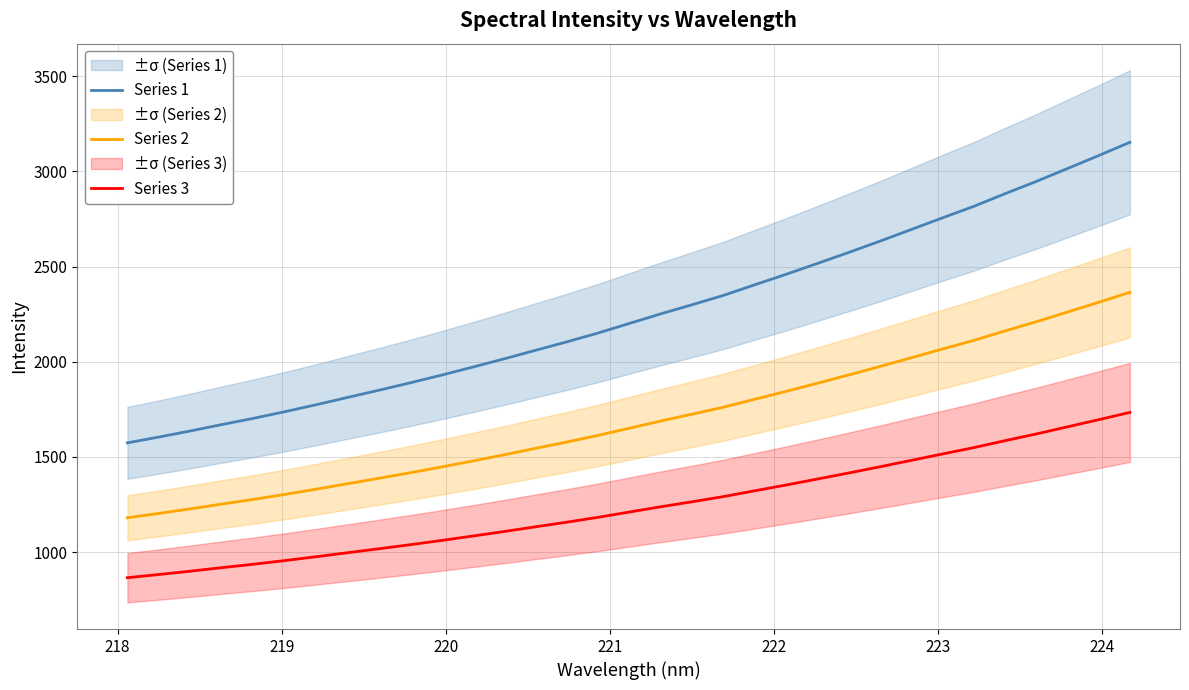

True or false: Series 3 and Series 2 cross at least once.

False